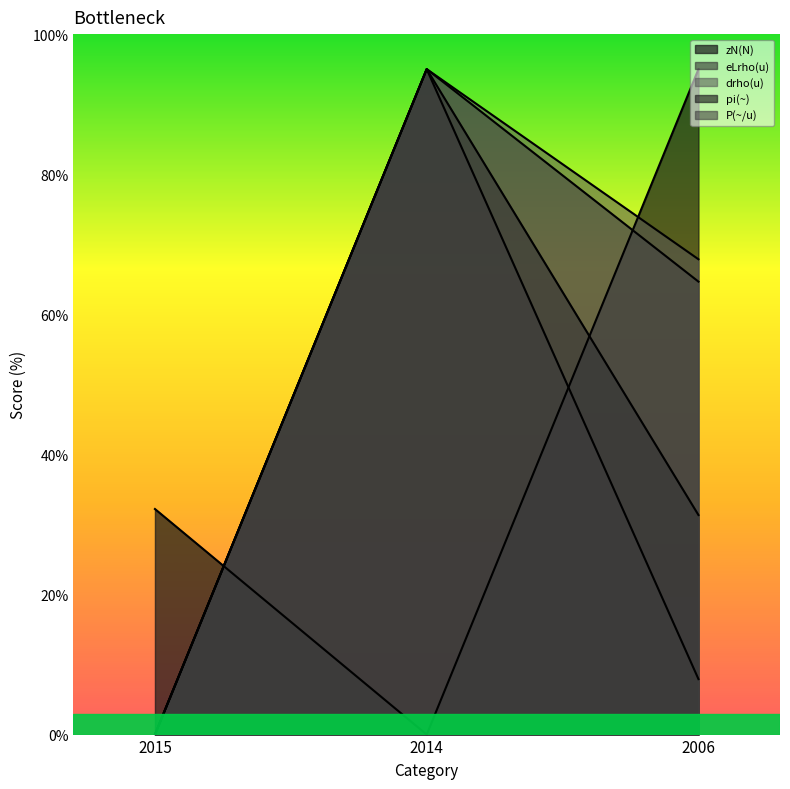

What is the sum of the eLrho(u) values at 2015 and 2014?

95.0